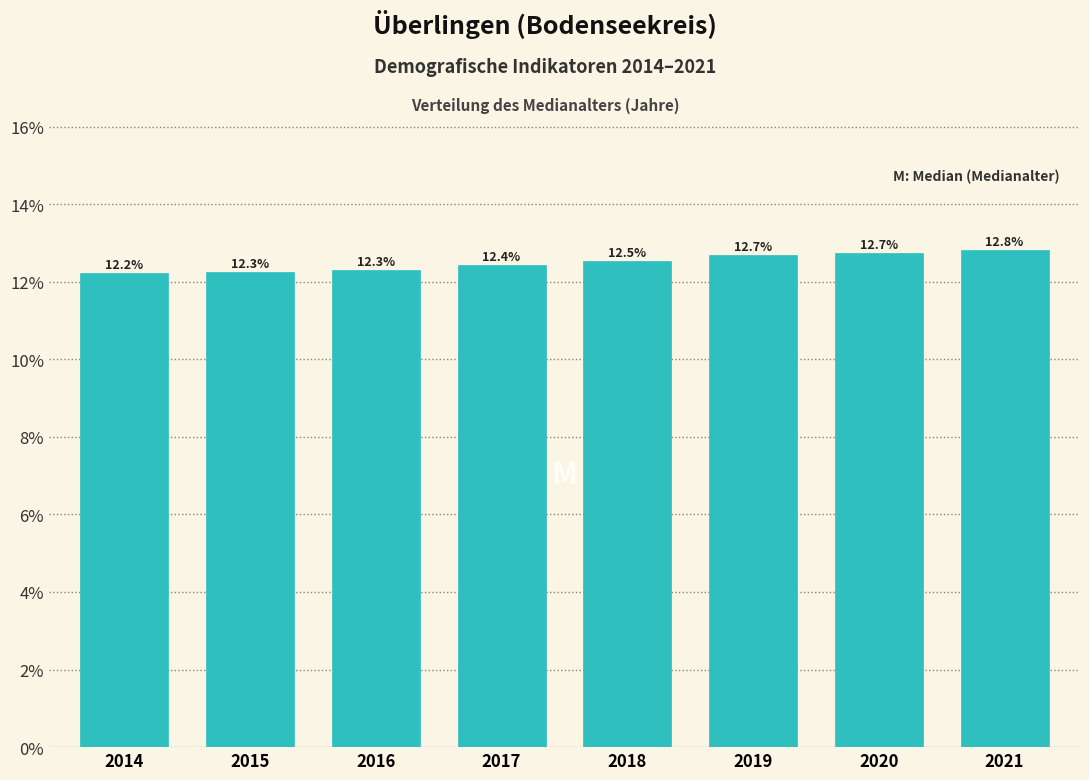

Reading right to left, extract all data points from this chart.

12.8	12.7	12.7	12.5	12.4	12.3	12.3	12.2